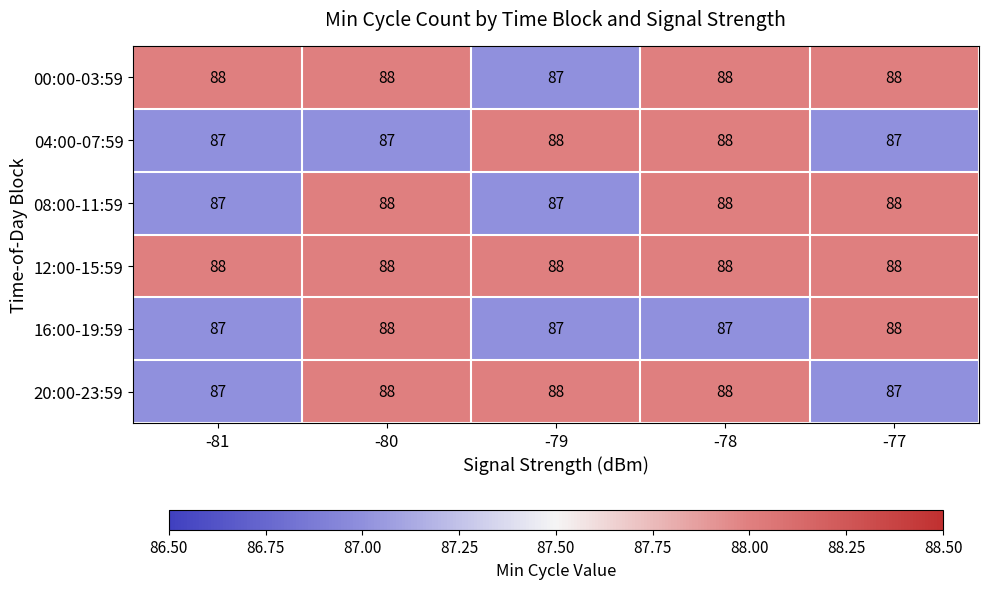

What is the sum of the 20:00-23:59 values at -77 and -81?

174